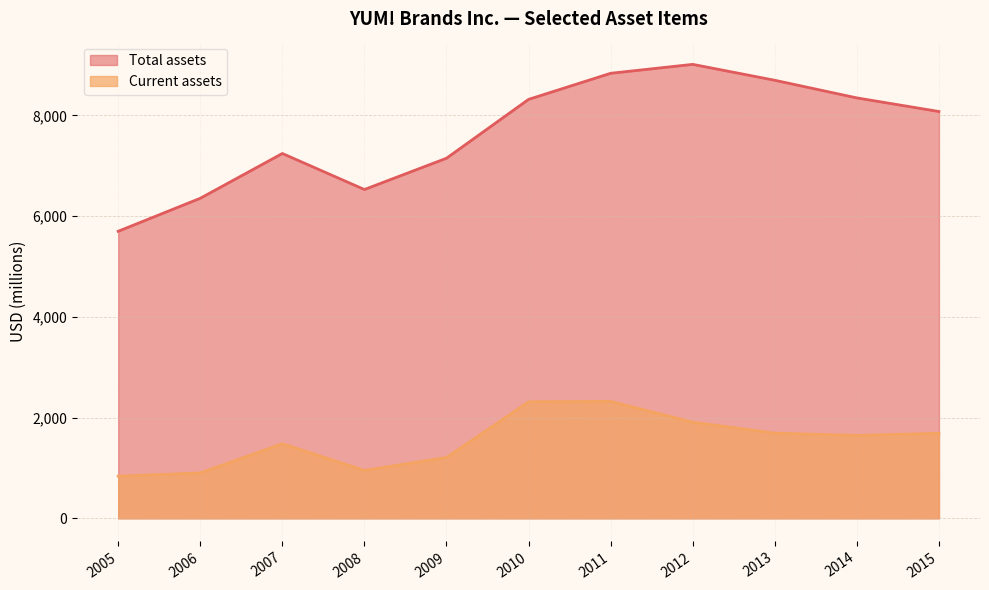

At which label does Current assets reach its peak?

2011